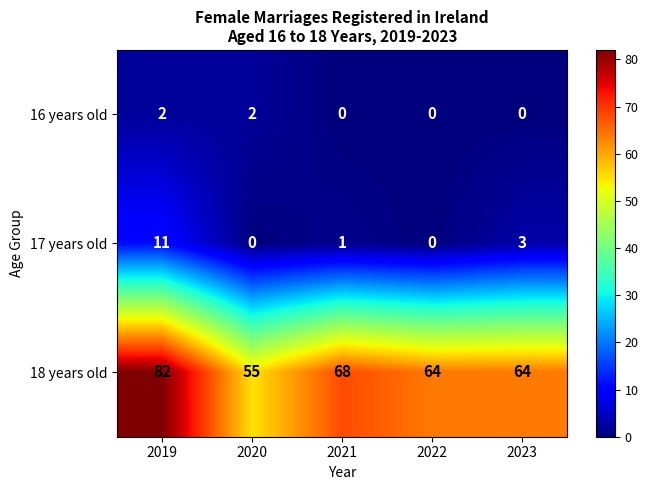

Reading left to right, extract all data points from this chart.

16 years old: 2	2	0	0	0
17 years old: 11	0	1	0	3
18 years old: 82	55	68	64	64